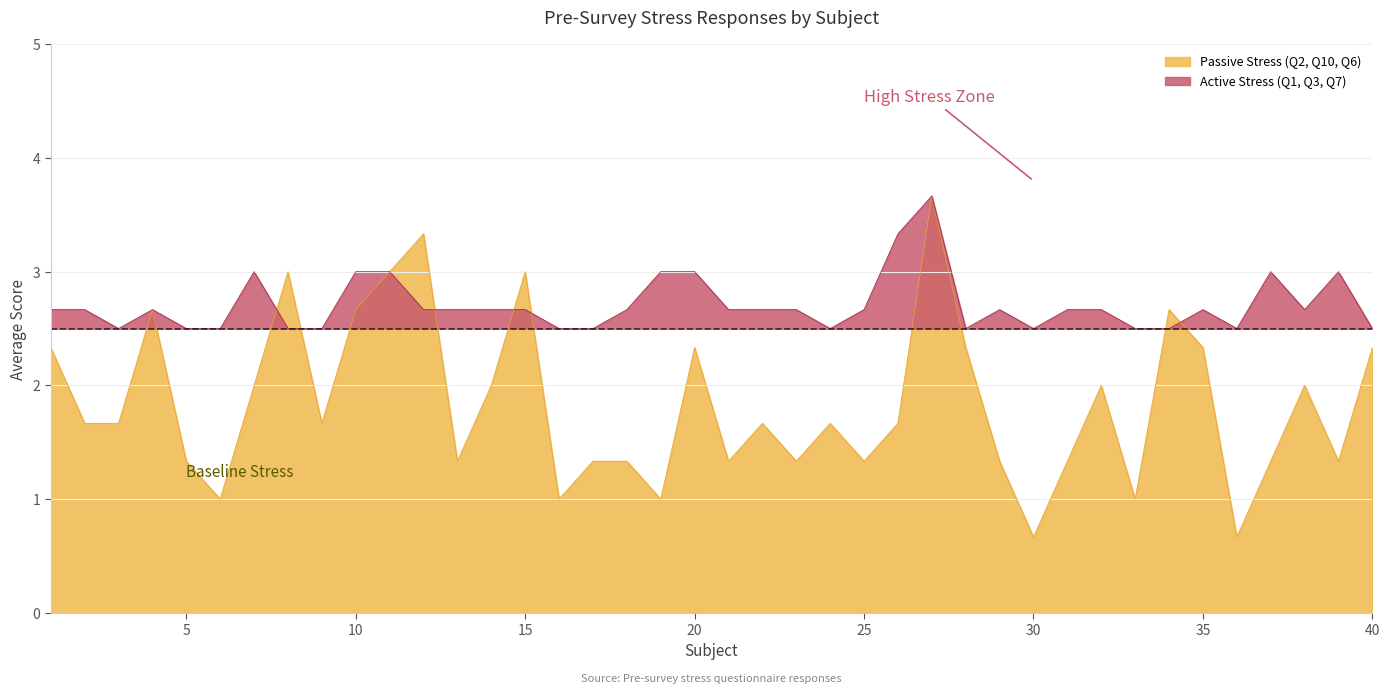

Between 22 and 33, which is larger?

22